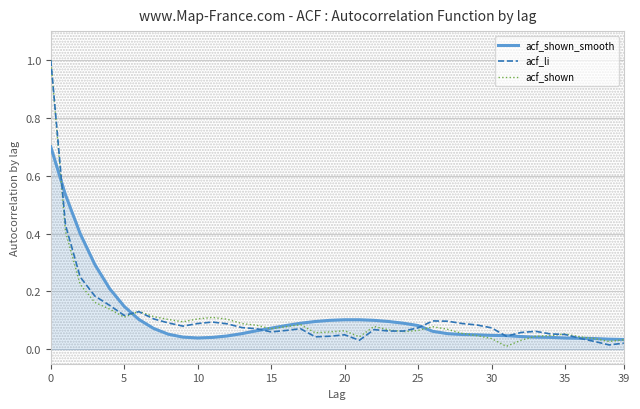

What is the maximum value shown in the chart?

1.0